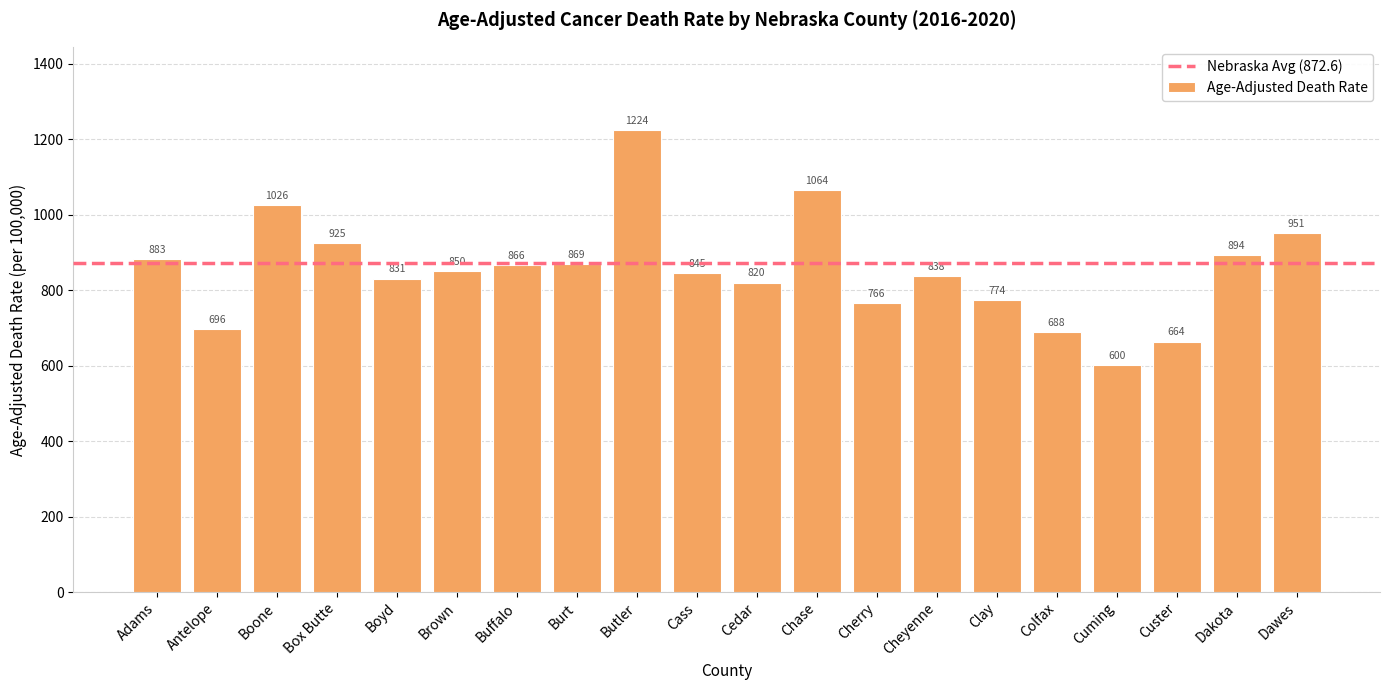

What is the label of the 20th bar from the left?

Dawes